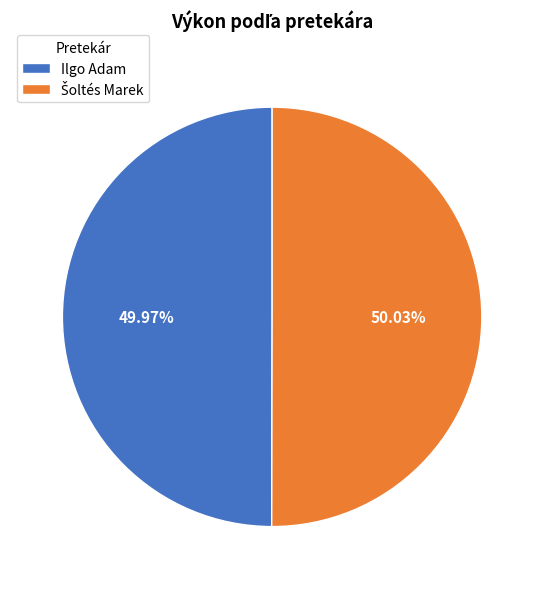

Is there a majority slice in this chart?

Yes